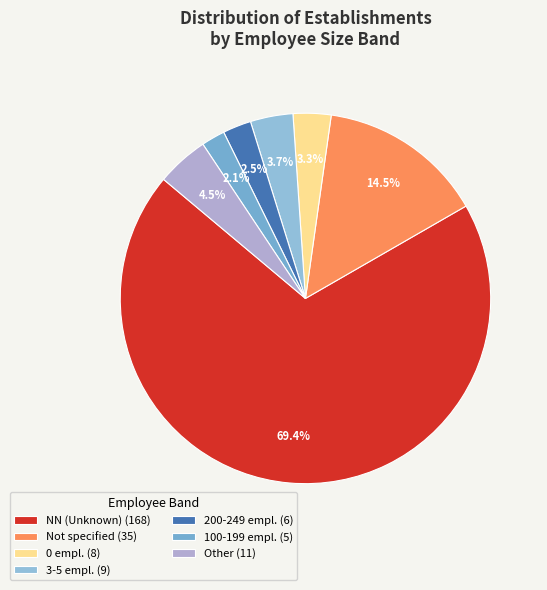

How many segments does this pie chart have?

7